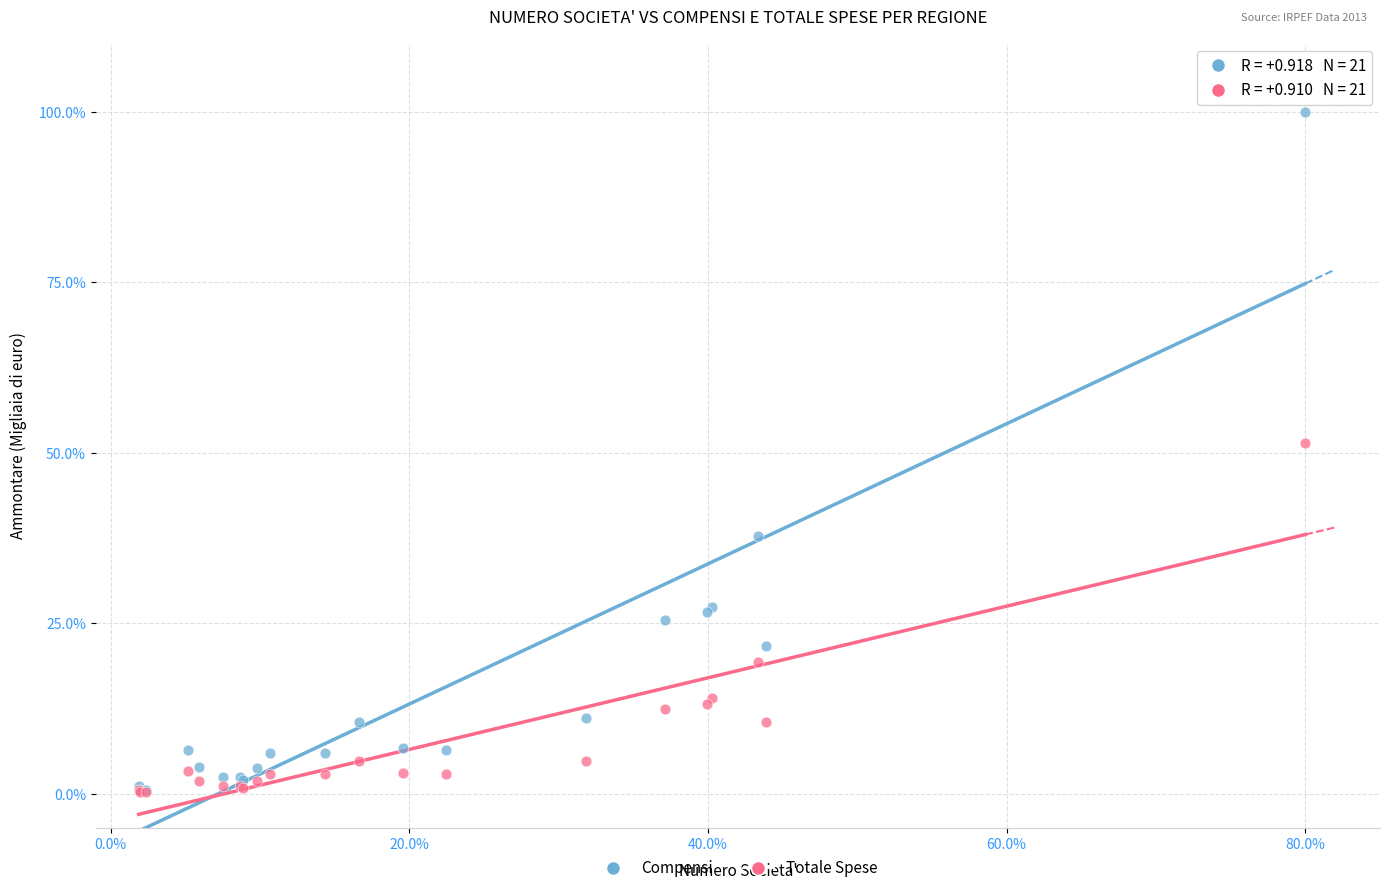

Across all series, what Y value is closest to 50?

51.5